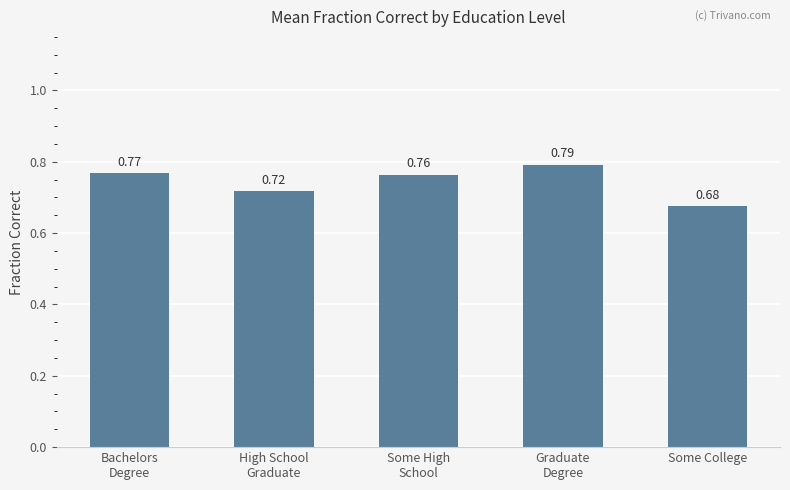

Where is the data nearest to the value 0?

Some College